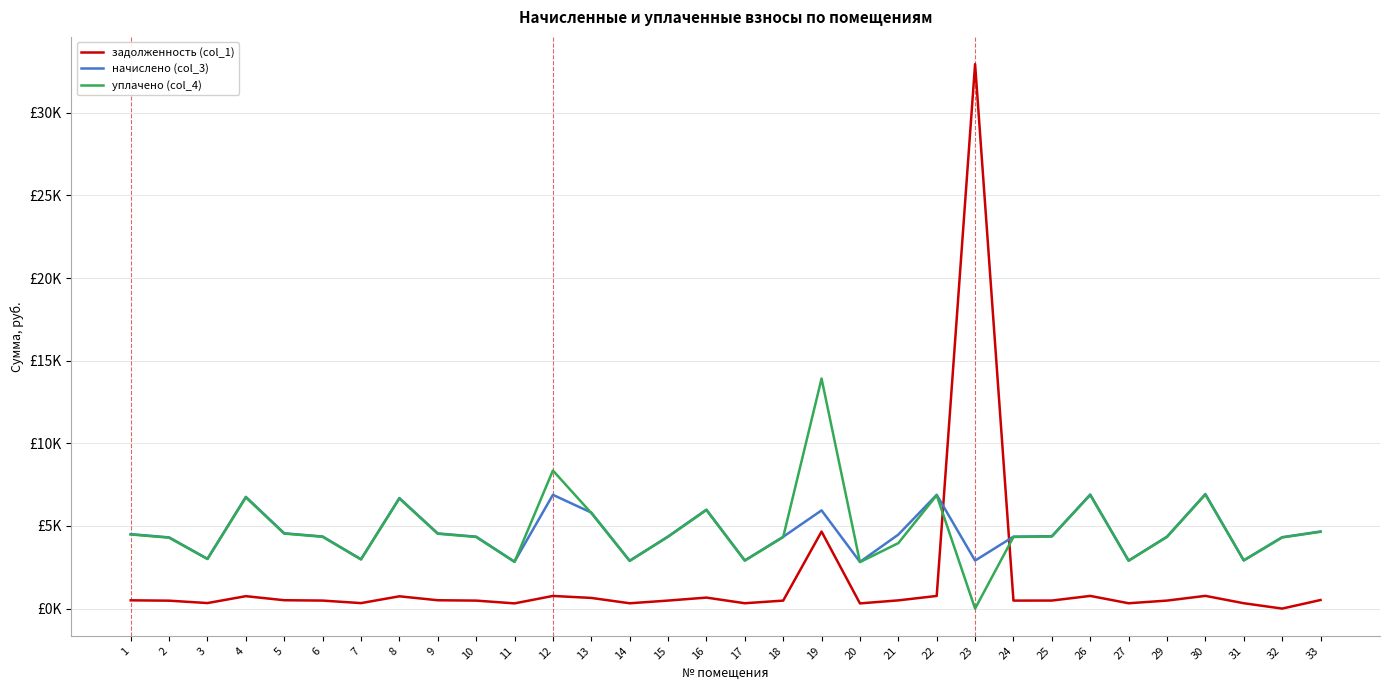

Does the chart have visible grid lines?

Yes